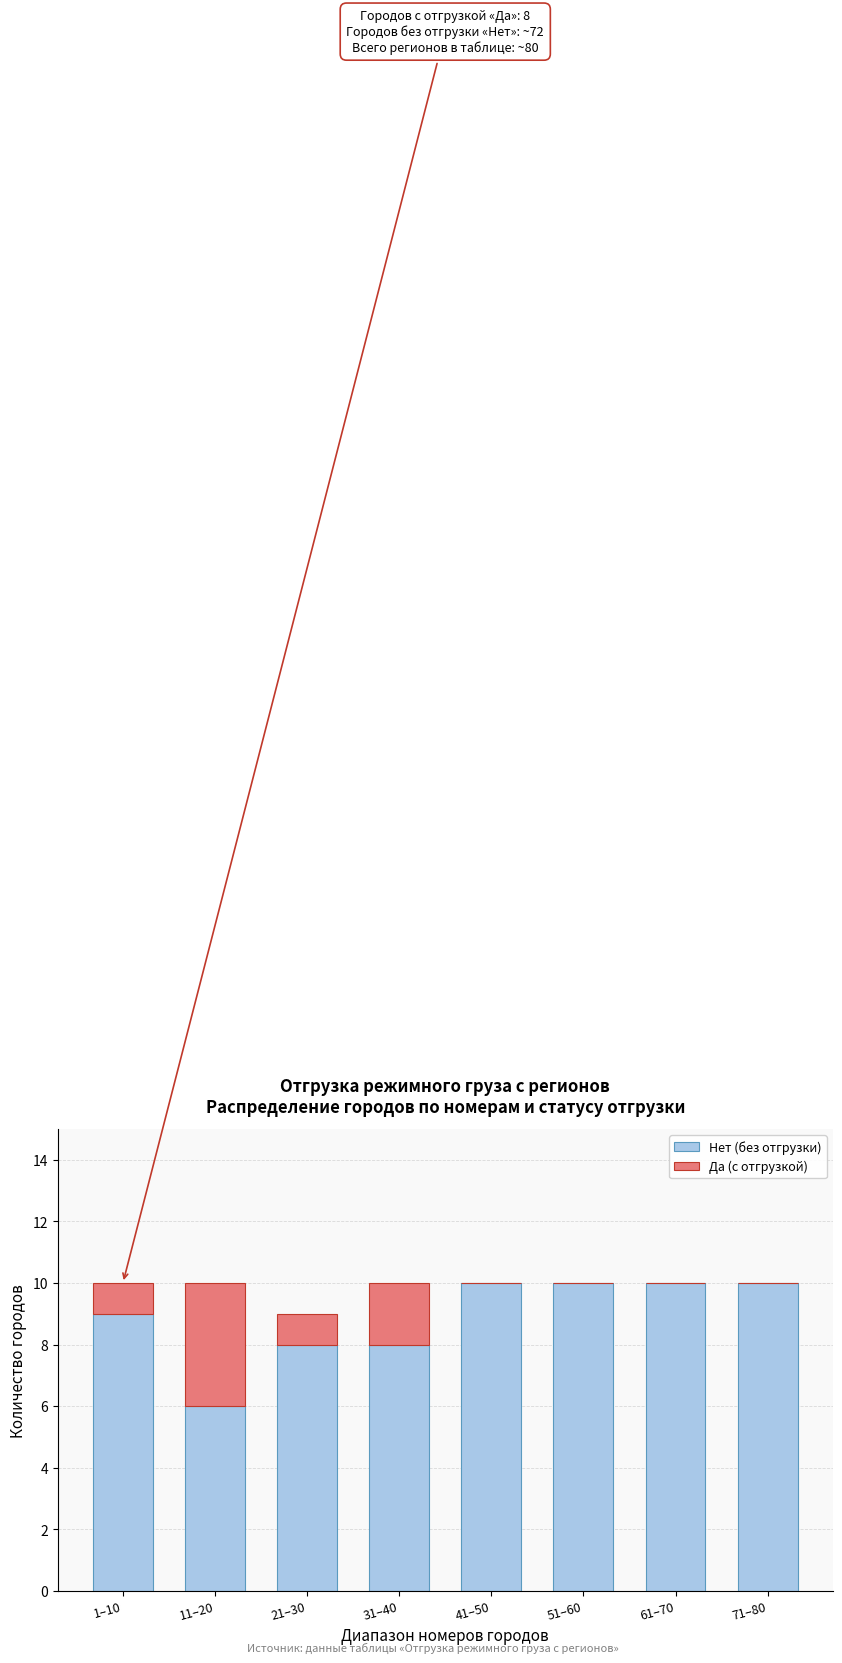

Reading right to left, what are the values for Нет (без отгрузки)?

71–80=10	61–70=10	51–60=10	41–50=10	31–40=8	21–30=8	11–20=6	1–10=9